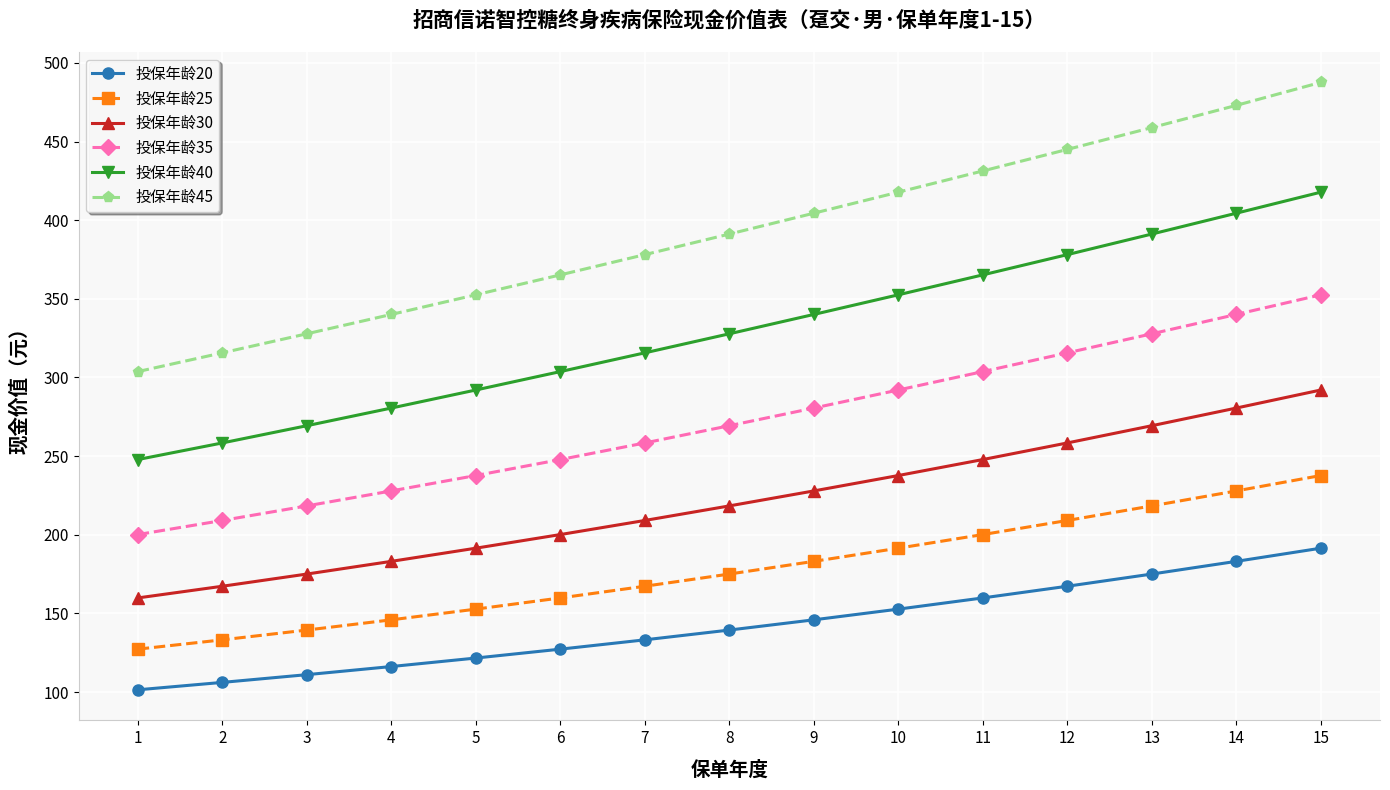

True or false: 投保年龄45 has more than 1 interior local peaks.

False